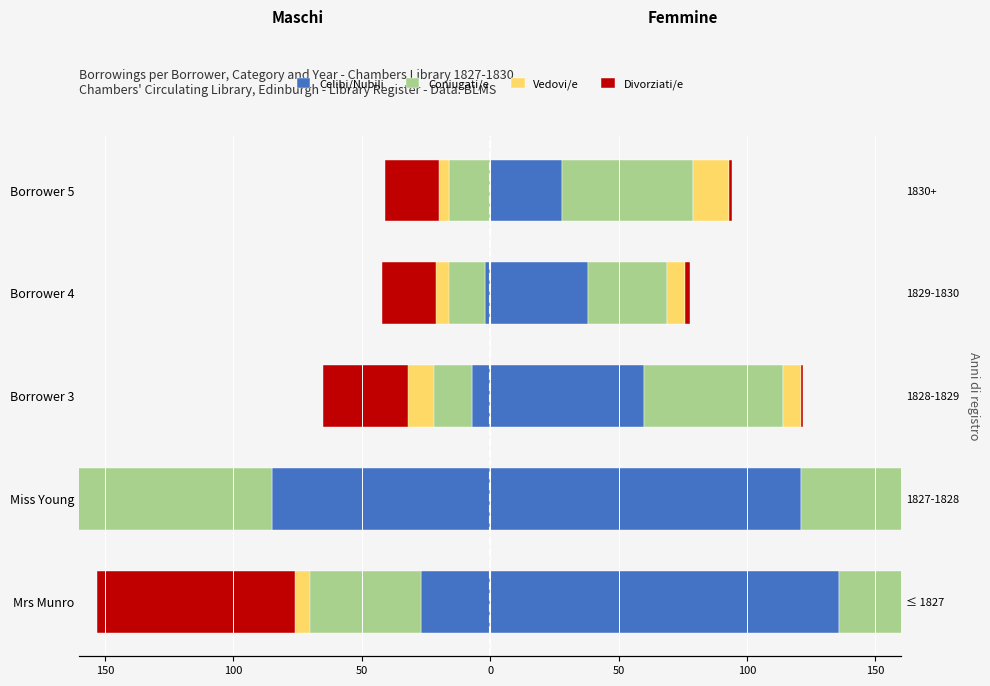

True or false: Divorziati/e has a value of -21 at Borrower 4.

True